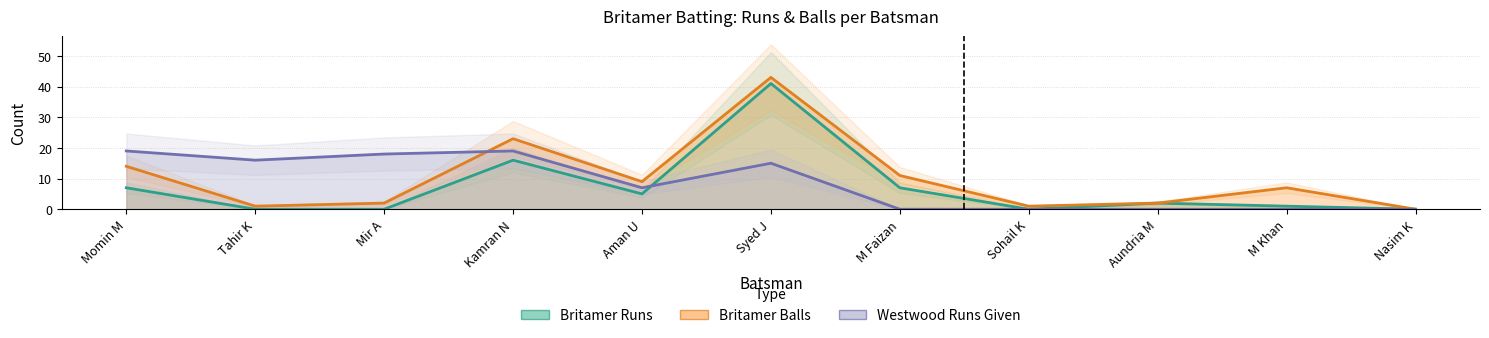

Reading left to right, what are all the values shown in this chart?

Britamer Runs: 7	0	0	16	5	41	7	0	2	1	0
Britamer Balls: 14	1	2	23	9	43	11	1	2	7	0
Westwood Runs Given: 19	16	18	19	7	15	0	0	0	0	0